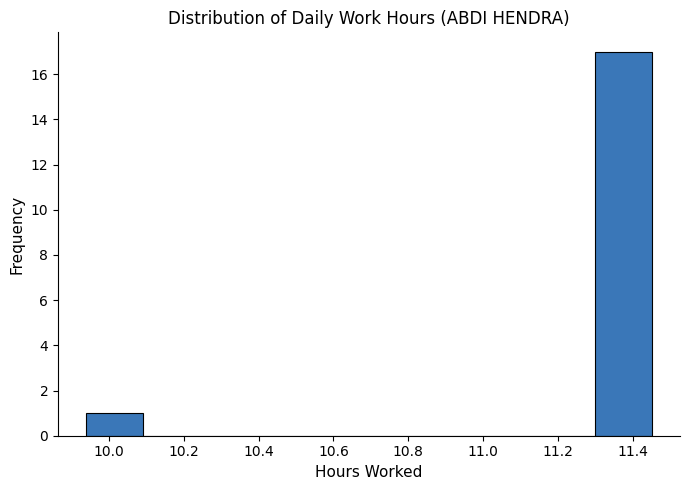

Reading left to right, list every bar in this chart as the range it spans on the x-axis followed by its height. Neither the bar edges nor the heights are printed on the chart, so give them approximately, as read against the axes.

9.94 to 10.10: 1
10.10 to 10.24: 0
10.24 to 10.40: 0
10.40 to 10.54: 0
10.54 to 10.70: 0
10.70 to 10.84: 0
10.84 to 11.00: 0
11.00 to 11.14: 0
11.14 to 11.30: 0
11.30 to 11.46: 17